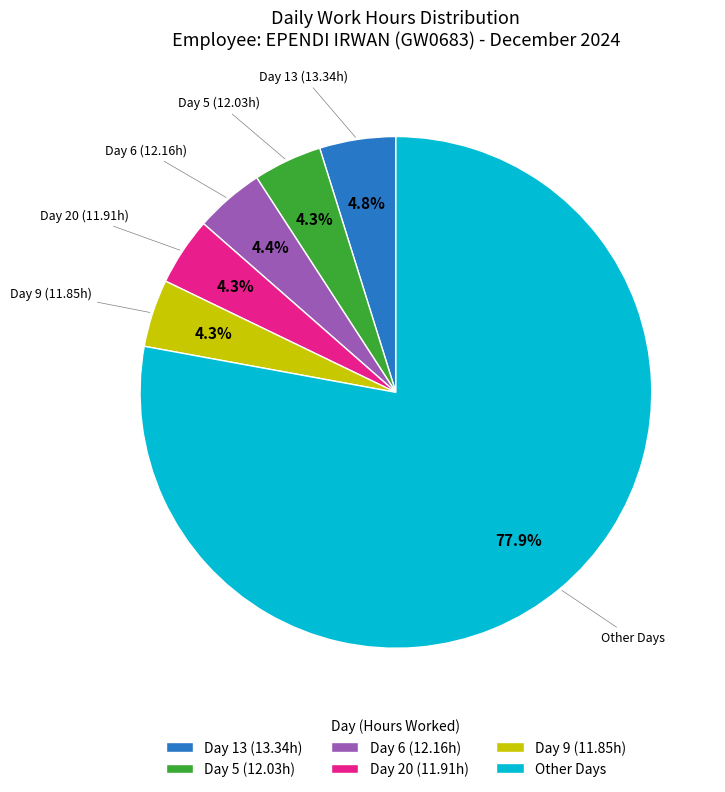

How many slices are in this pie chart?

6